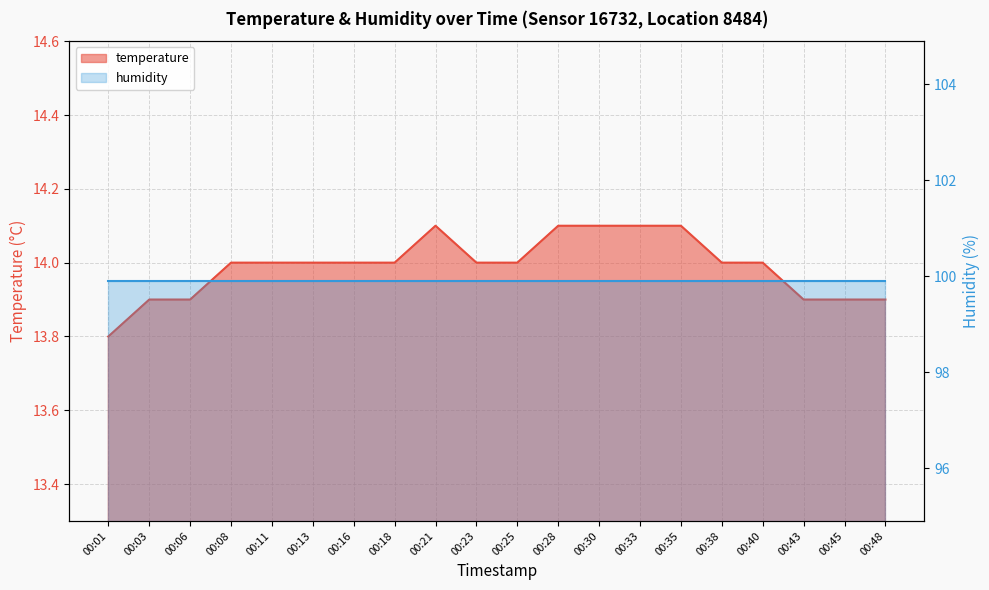

Approximately how many times larger is the value at 00:33 compared to 00:28?

1.0